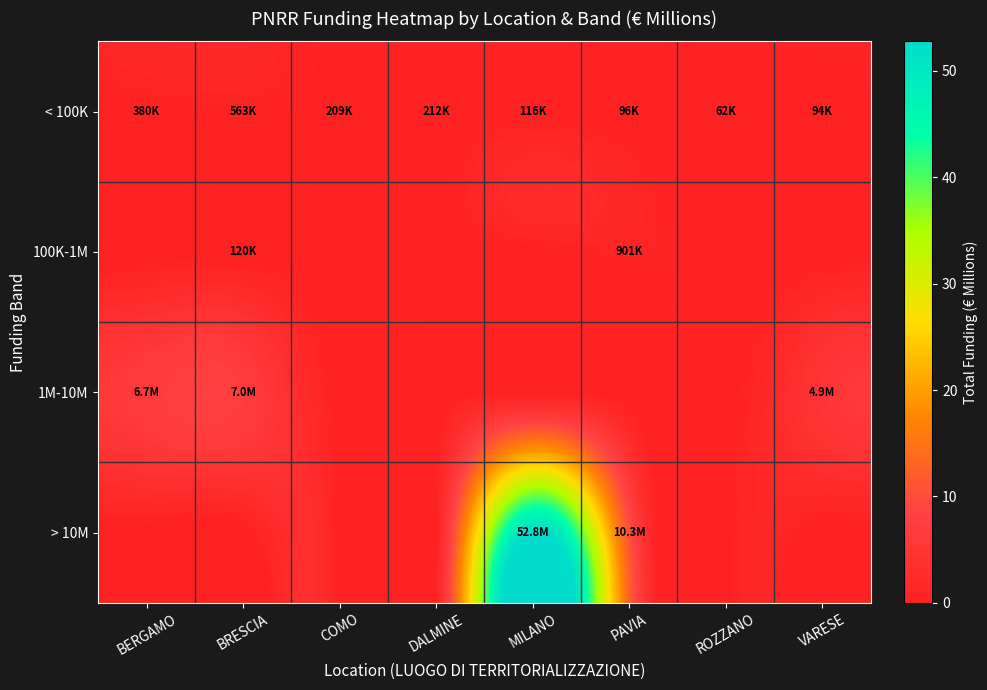

What is the total value across all series at MILANO?

52.9